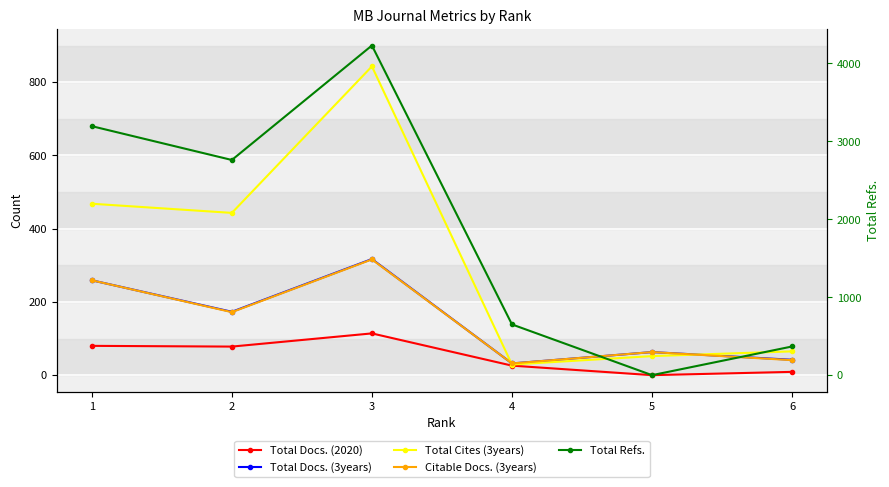

Which series has the widest spread of values?

Total Refs.